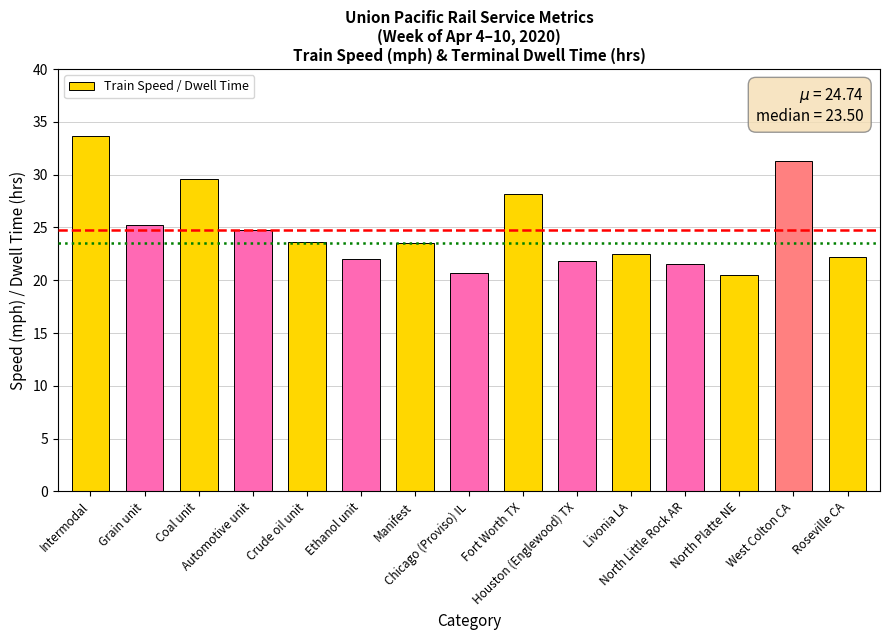

What is the change in value from Automotive unit to West Colton CA?

+6.5